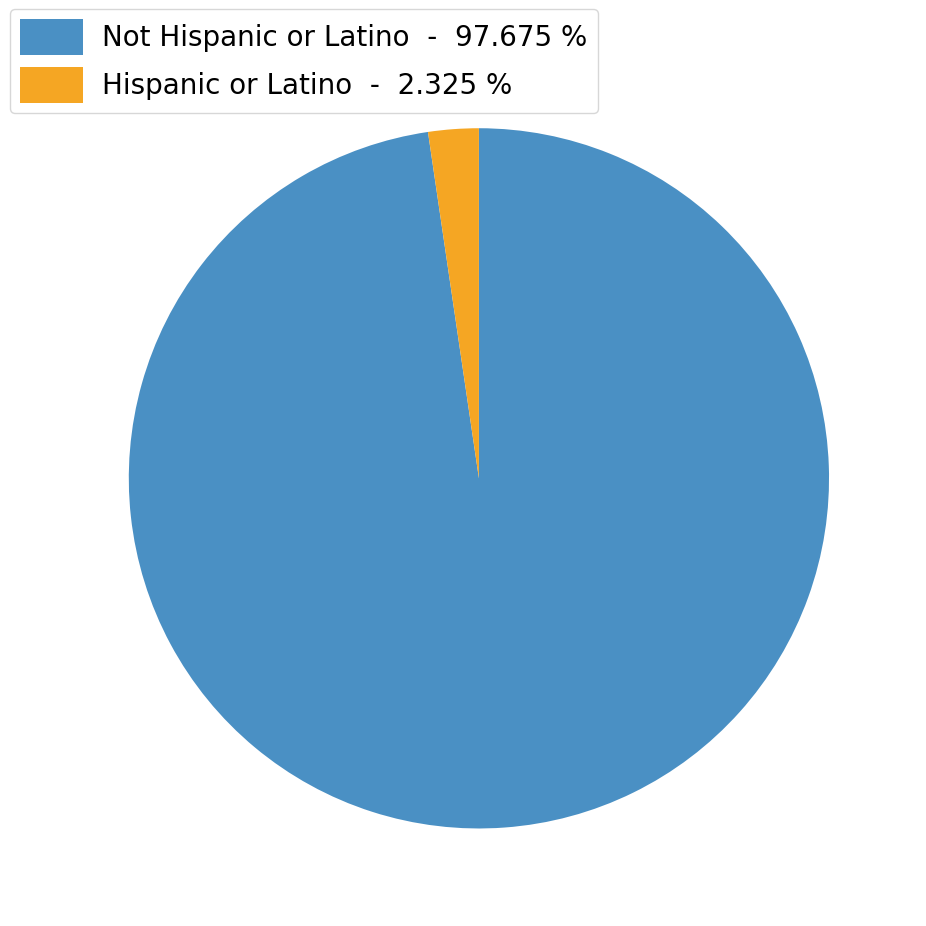

Which category accounts for the majority?

Not Hispanic or Latino - 97.675 %